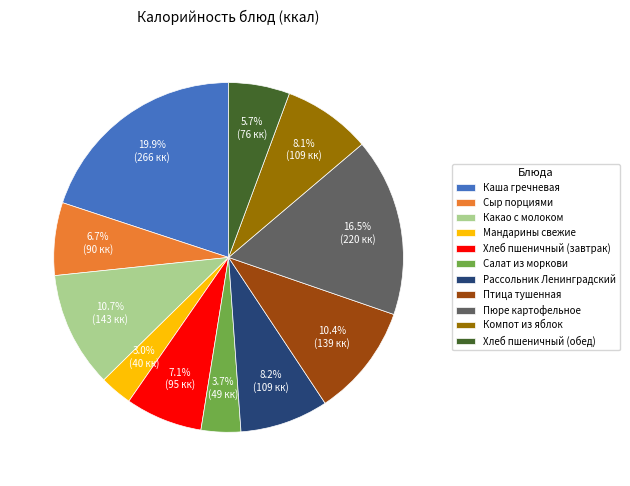

Count the number of slices in the pie.

11